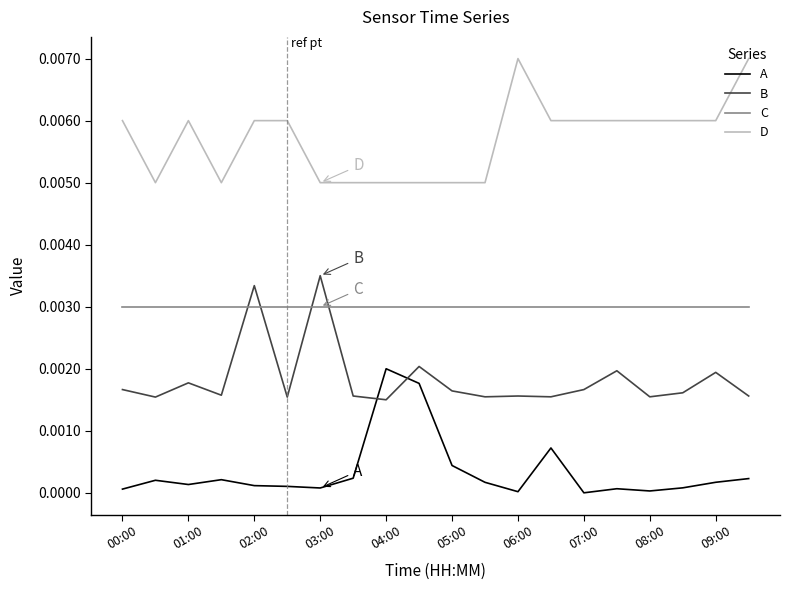

True or false: C and A cross at least once.

False